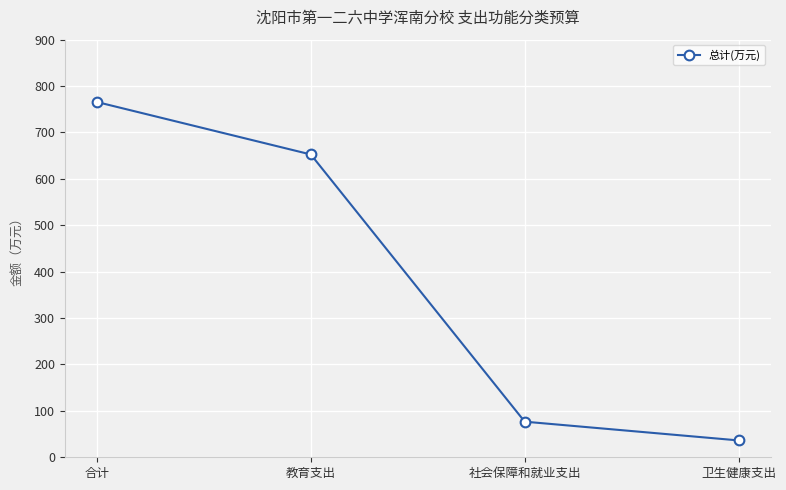

What is the ratio of the value at 合计 to the value at 教育支出?

1.2